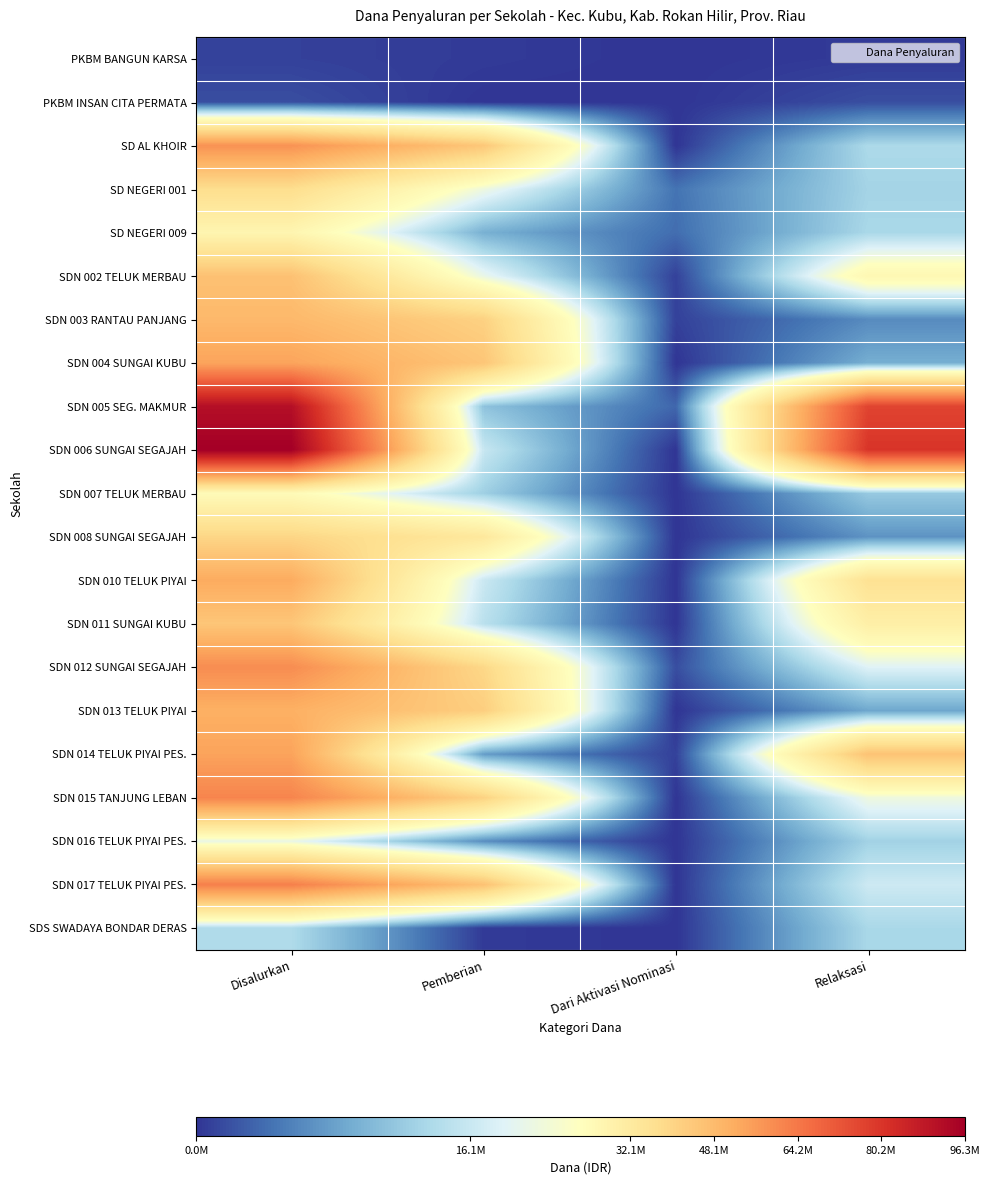

Which series has the largest total across all categories?

SDN 006 SUNGAI SEGAJAH